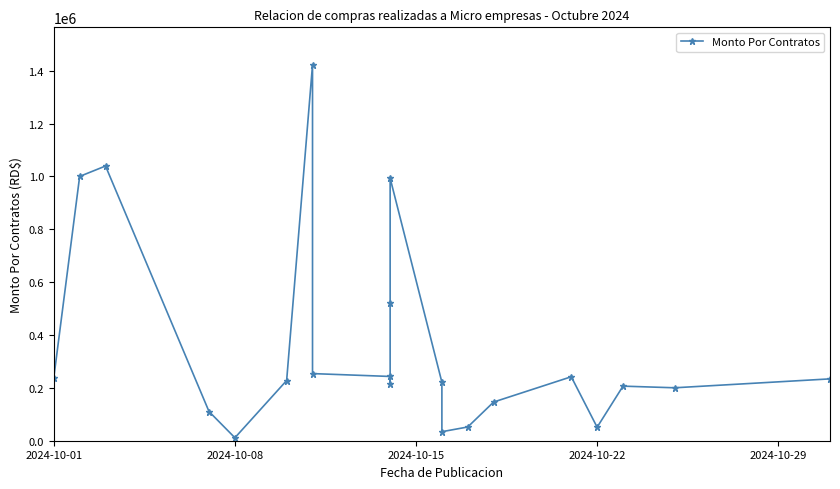

True or false: there are more than 2 points higher than both neighbors.

True